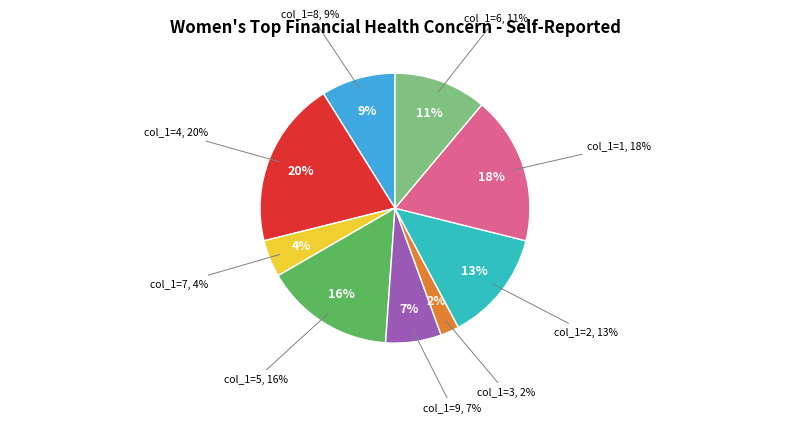

Count the number of slices in the pie.

9